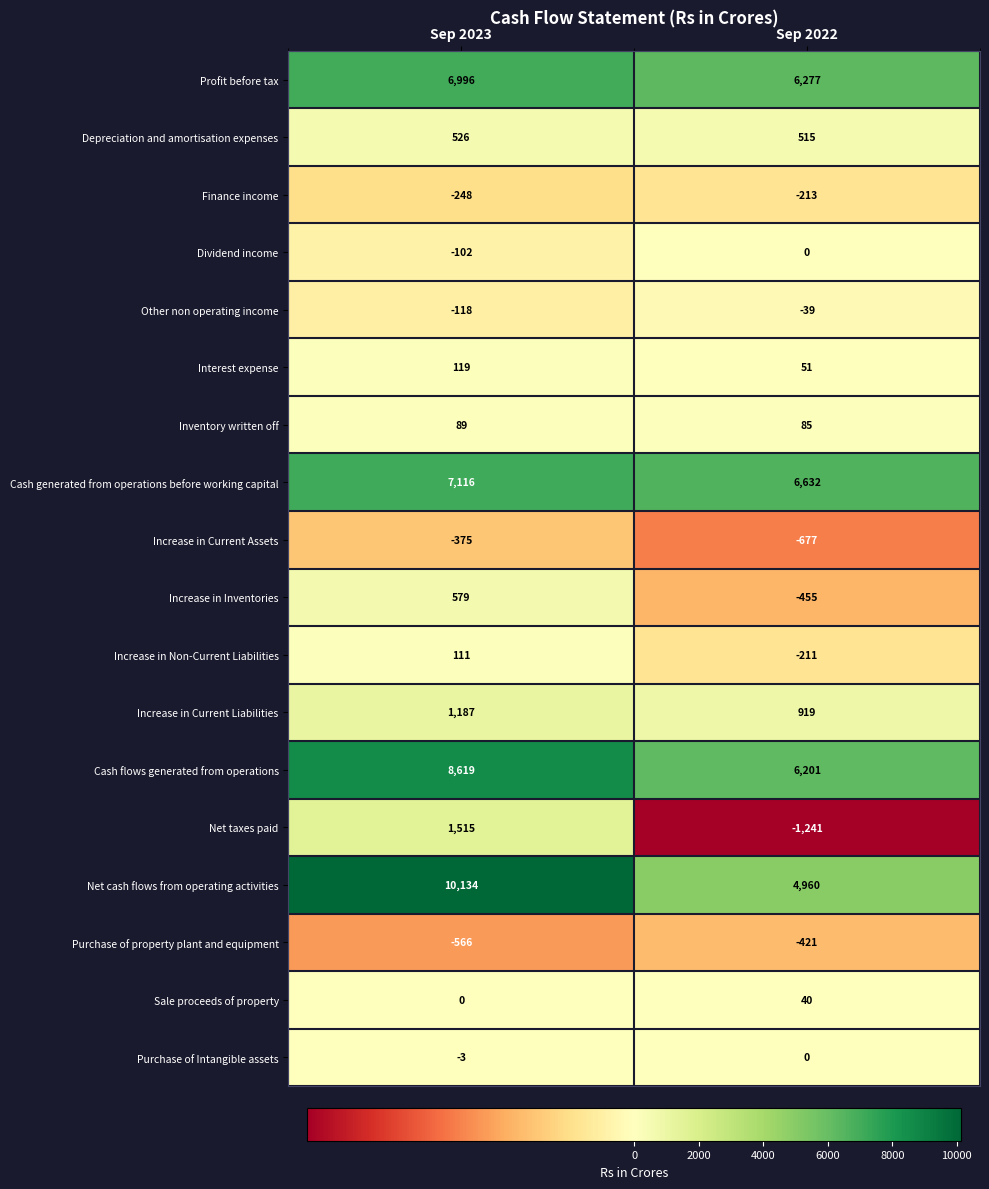

What is the sum of all Increase in Current Assets values?

-1052